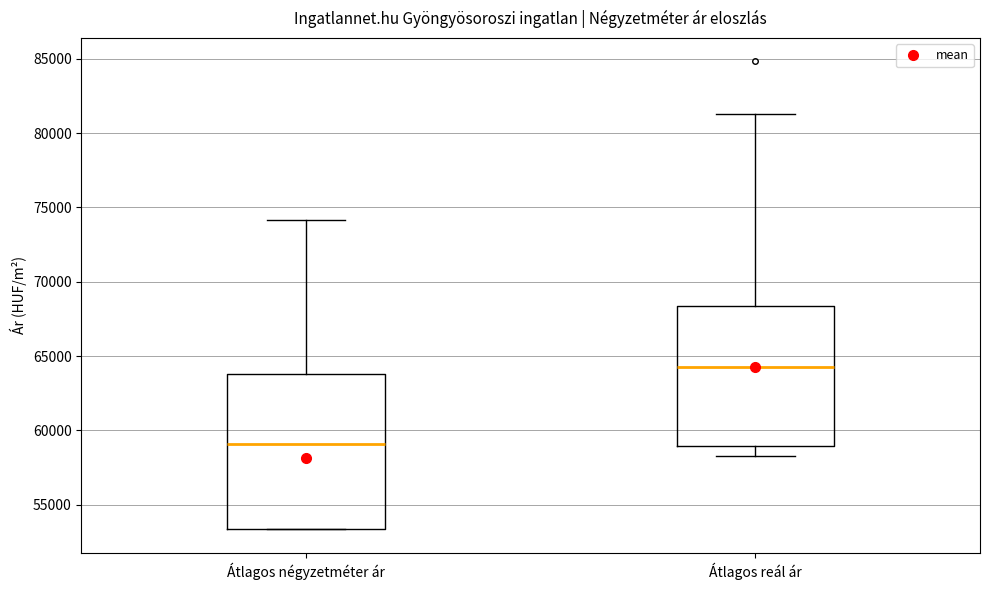

Where does the upper whisker of the box for Átlagos reál ár end on the y-axis? The values are not printed on the chart, so give them approximately, as read against the axis.

81500